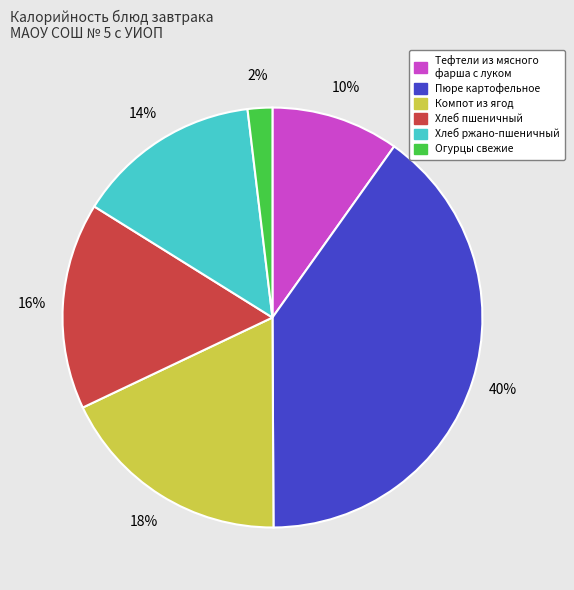

Is there a majority slice in this chart?

No